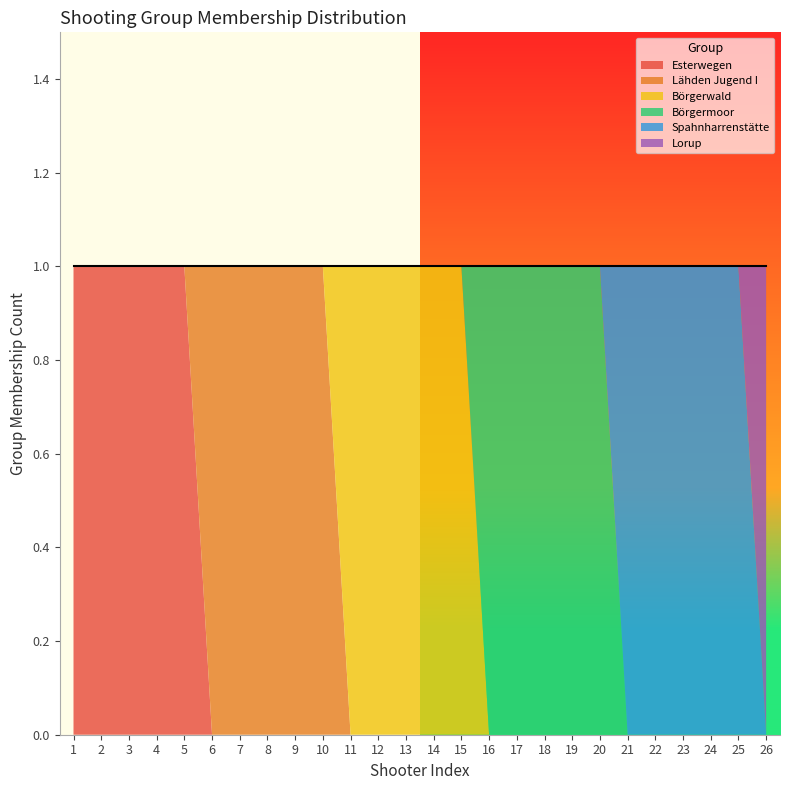

The value of Lähden Jugend I at 6 is 0. True or false?

False